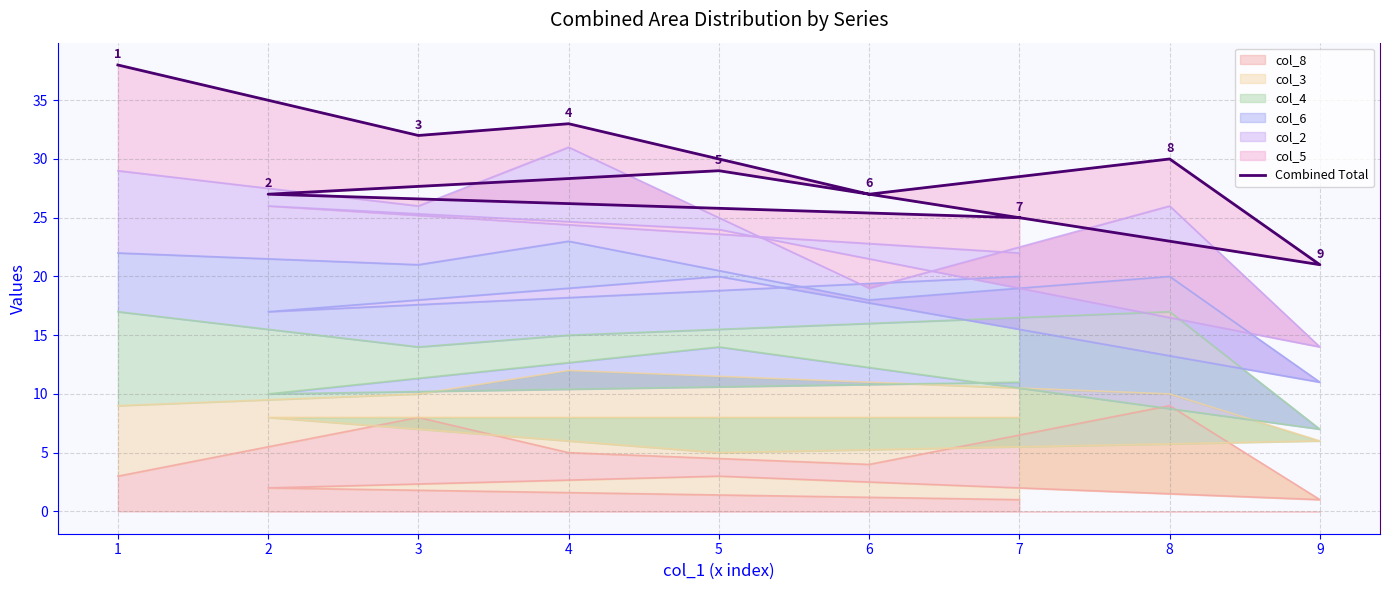

True or false: col_8 has a value of 8 at 3.

True